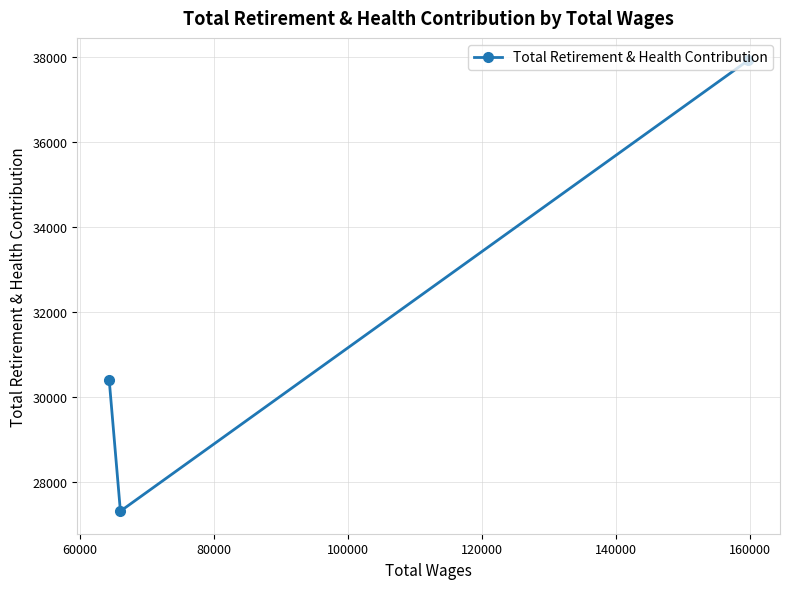

What is the value of the 1st point from the left?

30399